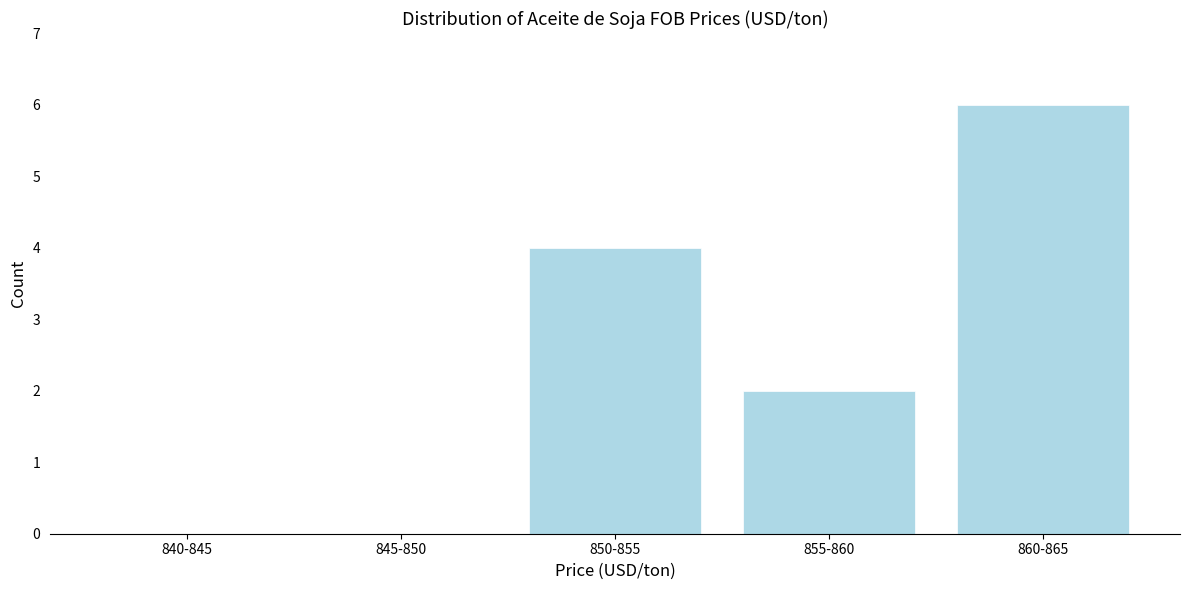

Reading right to left, transcribe all the data shown in this chart.

860-865=6	855-860=2	850-855=4	845-850=0	840-845=0